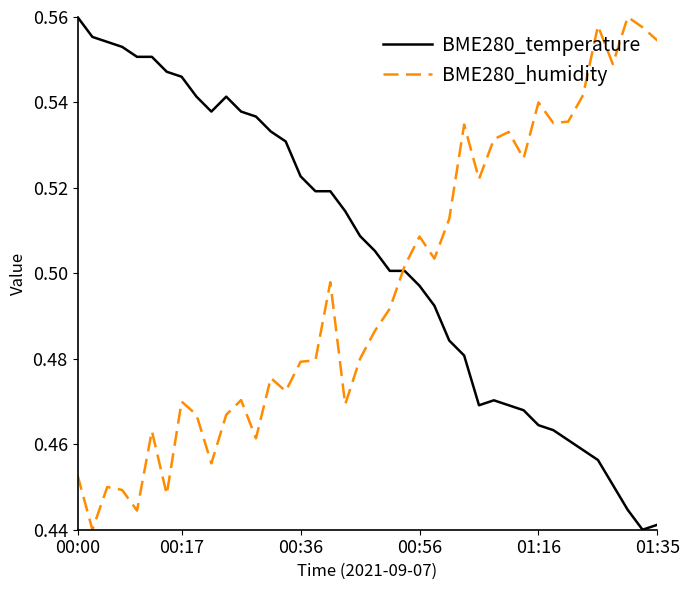

Which series has the largest total across all categories?

BME280_temperature